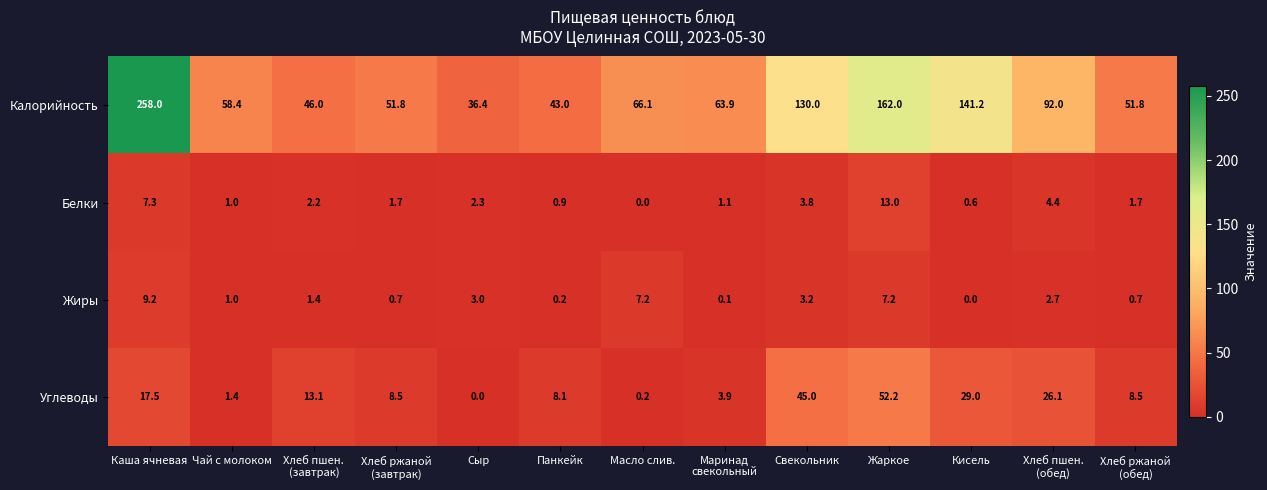

What is the spread (max minus min) of values at Свекольник?

126.8